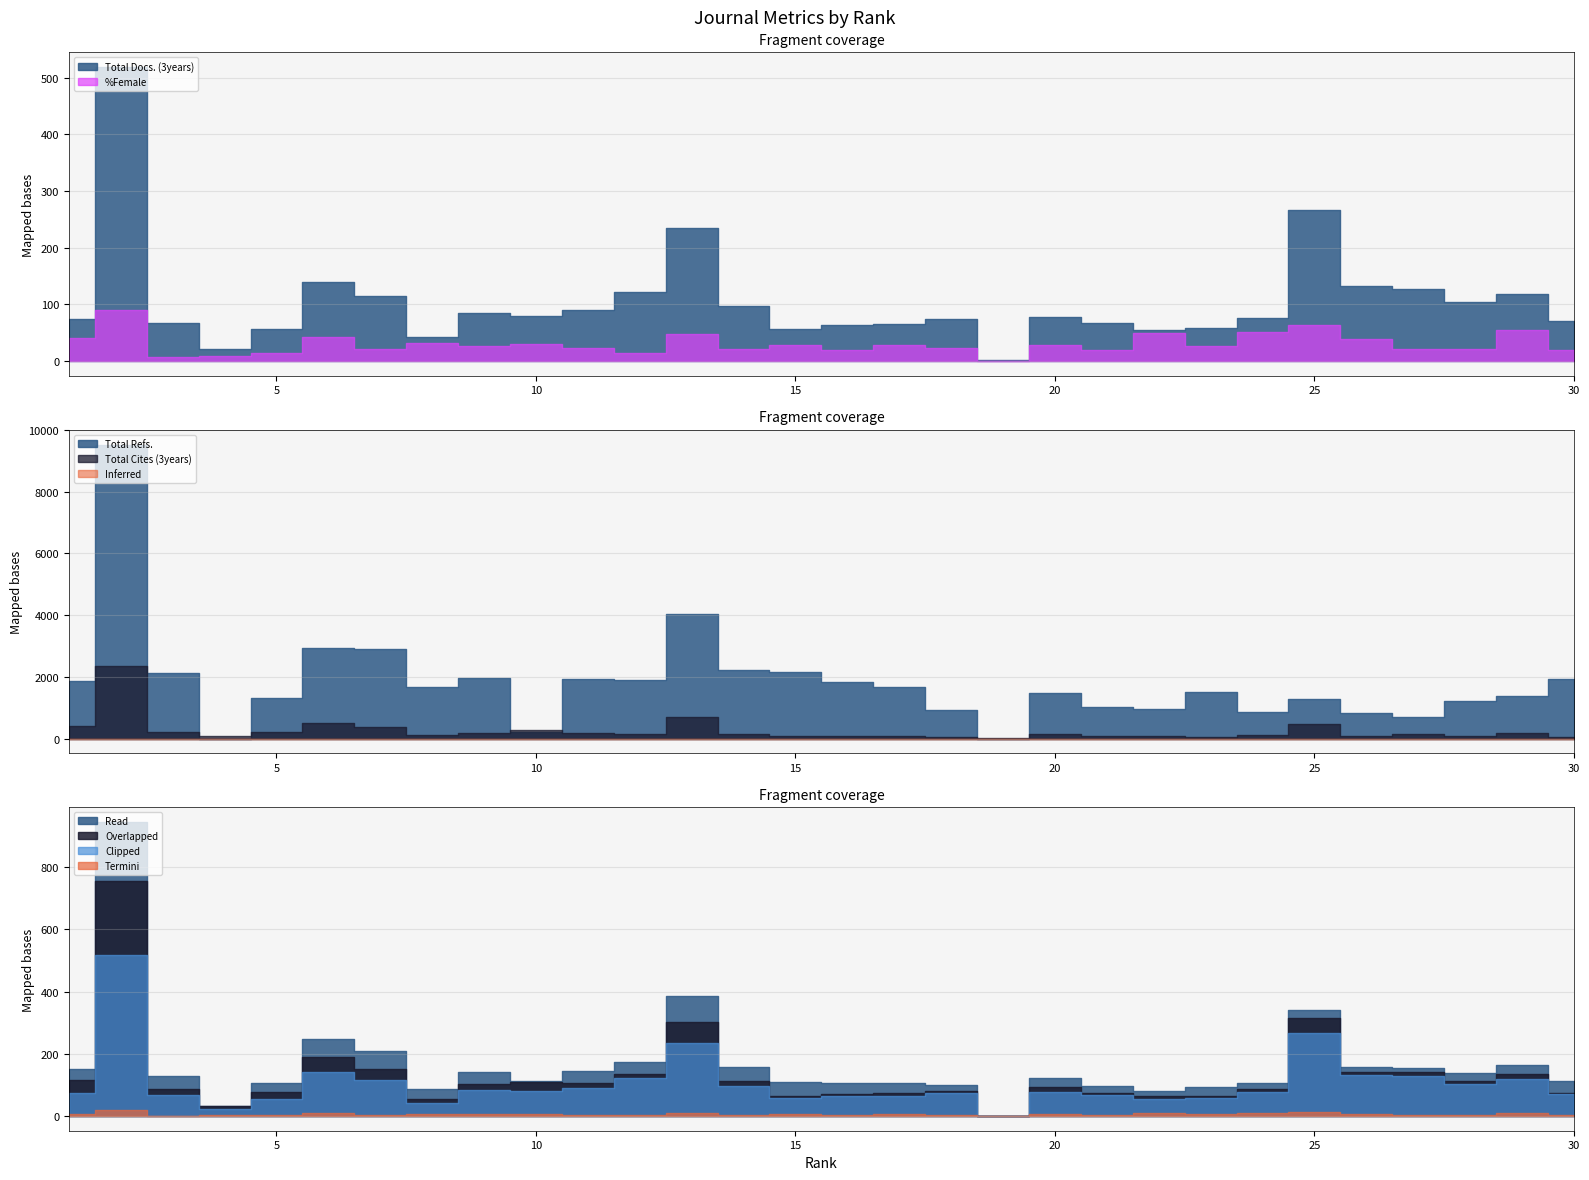

Where is the first local maximum for Total Docs. (3years)?

2